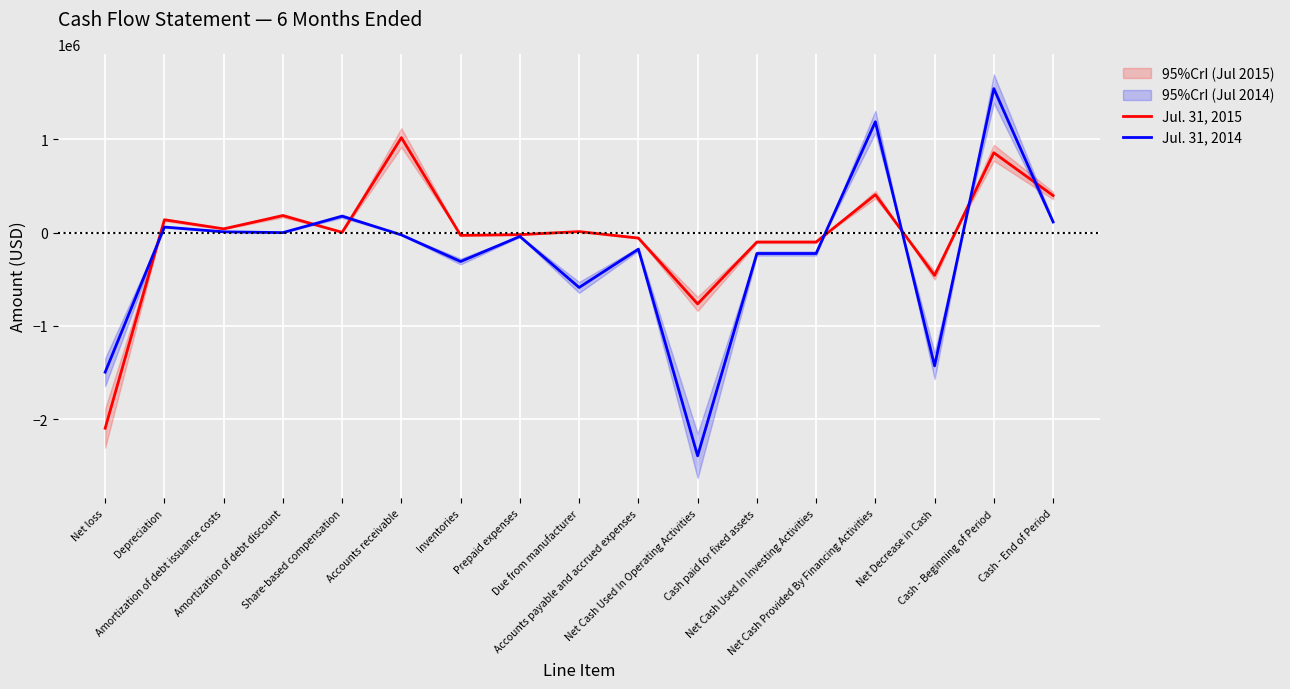

What value does the Jul. 31, 2015 series have at Due from manufacturer?

10910